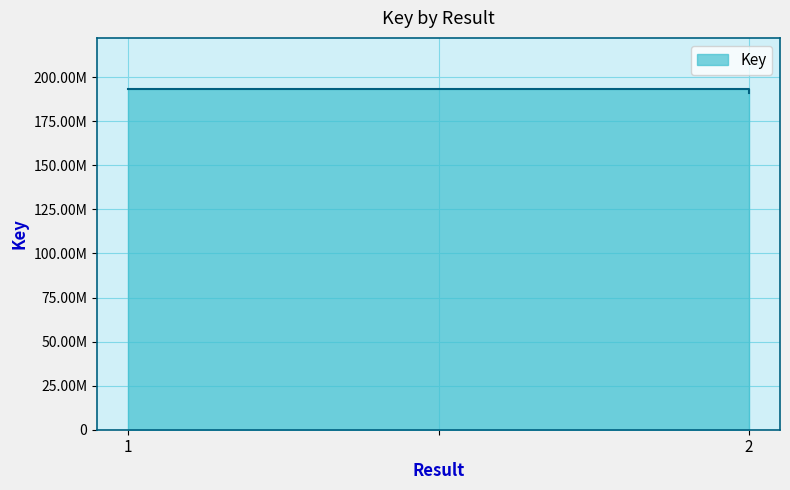

Count the number of data series in this chart.

1